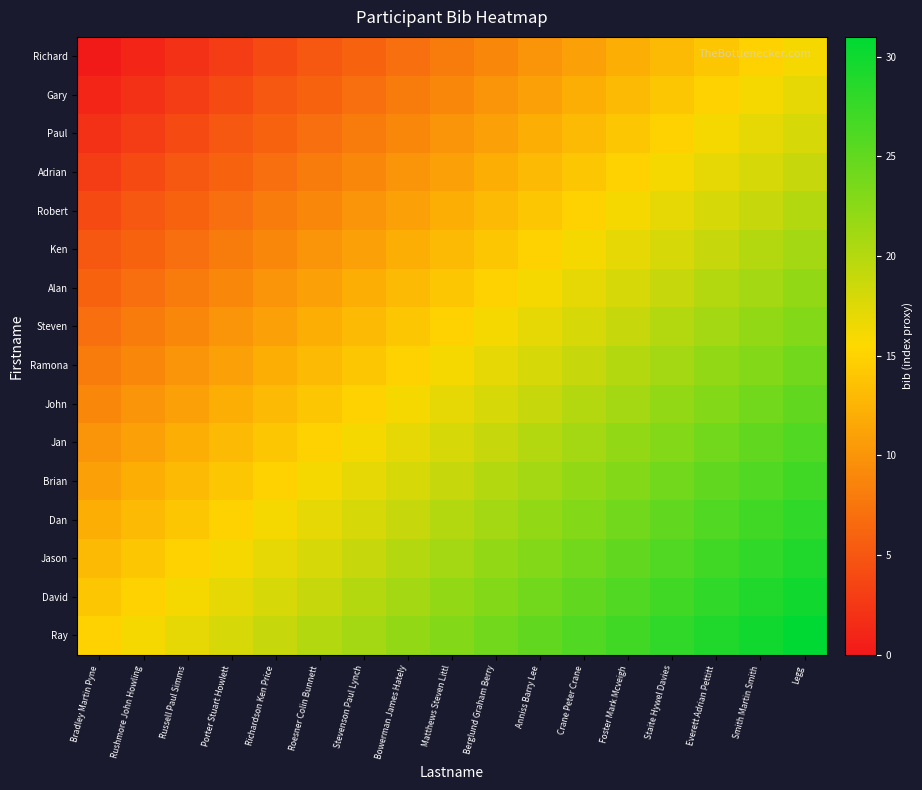

Reading left to right, what are all the values shown in this chart?

Richard: Bradley Martin Pyne=0	Rushmore John Howling=1	Russell Paul Simms=2	Porter Stuart Howlett=3	Richardson Ken Price=4	Roesner Colin Bunnett=5	Stevenson Paul Lynch=6	Bowerman James Hately=7	Matthews Steven Littl=8	Berglund Graham Berry=9	Anniss Barry Lee=10	Crane Peter Crane=11	Foster Mark Mcveigh=12	Staite Hywel Davies=13	Everett Adrian Pettitt=14	Smith Martin Smith=15	Legg=16
Gary: Bradley Martin Pyne=1	Rushmore John Howling=2	Russell Paul Simms=3	Porter Stuart Howlett=4	Richardson Ken Price=5	Roesner Colin Bunnett=6	Stevenson Paul Lynch=7	Bowerman James Hately=8	Matthews Steven Littl=9	Berglund Graham Berry=10	Anniss Barry Lee=11	Crane Peter Crane=12	Foster Mark Mcveigh=13	Staite Hywel Davies=14	Everett Adrian Pettitt=15	Smith Martin Smith=16	Legg=17
Paul: Bradley Martin Pyne=2	Rushmore John Howling=3	Russell Paul Simms=4	Porter Stuart Howlett=5	Richardson Ken Price=6	Roesner Colin Bunnett=7	Stevenson Paul Lynch=8	Bowerman James Hately=9	Matthews Steven Littl=10	Berglund Graham Berry=11	Anniss Barry Lee=12	Crane Peter Crane=13	Foster Mark Mcveigh=14	Staite Hywel Davies=15	Everett Adrian Pettitt=16	Smith Martin Smith=17	Legg=18
Adrian: Bradley Martin Pyne=3	Rushmore John Howling=4	Russell Paul Simms=5	Porter Stuart Howlett=6	Richardson Ken Price=7	Roesner Colin Bunnett=8	Stevenson Paul Lynch=9	Bowerman James Hately=10	Matthews Steven Littl=11	Berglund Graham Berry=12	Anniss Barry Lee=13	Crane Peter Crane=14	Foster Mark Mcveigh=15	Staite Hywel Davies=16	Everett Adrian Pettitt=17	Smith Martin Smith=18	Legg=19
Robert: Bradley Martin Pyne=4	Rushmore John Howling=5	Russell Paul Simms=6	Porter Stuart Howlett=7	Richardson Ken Price=8	Roesner Colin Bunnett=9	Stevenson Paul Lynch=10	Bowerman James Hately=11	Matthews Steven Littl=12	Berglund Graham Berry=13	Anniss Barry Lee=14	Crane Peter Crane=15	Foster Mark Mcveigh=16	Staite Hywel Davies=17	Everett Adrian Pettitt=18	Smith Martin Smith=19	Legg=20
Ken: Bradley Martin Pyne=5	Rushmore John Howling=6	Russell Paul Simms=7	Porter Stuart Howlett=8	Richardson Ken Price=9	Roesner Colin Bunnett=10	Stevenson Paul Lynch=11	Bowerman James Hately=12	Matthews Steven Littl=13	Berglund Graham Berry=14	Anniss Barry Lee=15	Crane Peter Crane=16	Foster Mark Mcveigh=17	Staite Hywel Davies=18	Everett Adrian Pettitt=19	Smith Martin Smith=20	Legg=21
Alan: Bradley Martin Pyne=6	Rushmore John Howling=7	Russell Paul Simms=8	Porter Stuart Howlett=9	Richardson Ken Price=10	Roesner Colin Bunnett=11	Stevenson Paul Lynch=12	Bowerman James Hately=13	Matthews Steven Littl=14	Berglund Graham Berry=15	Anniss Barry Lee=16	Crane Peter Crane=17	Foster Mark Mcveigh=18	Staite Hywel Davies=19	Everett Adrian Pettitt=20	Smith Martin Smith=21	Legg=22
Steven: Bradley Martin Pyne=7	Rushmore John Howling=8	Russell Paul Simms=9	Porter Stuart Howlett=10	Richardson Ken Price=11	Roesner Colin Bunnett=12	Stevenson Paul Lynch=13	Bowerman James Hately=14	Matthews Steven Littl=15	Berglund Graham Berry=16	Anniss Barry Lee=17	Crane Peter Crane=18	Foster Mark Mcveigh=19	Staite Hywel Davies=20	Everett Adrian Pettitt=21	Smith Martin Smith=22	Legg=23
Ramona: Bradley Martin Pyne=8	Rushmore John Howling=9	Russell Paul Simms=10	Porter Stuart Howlett=11	Richardson Ken Price=12	Roesner Colin Bunnett=13	Stevenson Paul Lynch=14	Bowerman James Hately=15	Matthews Steven Littl=16	Berglund Graham Berry=17	Anniss Barry Lee=18	Crane Peter Crane=19	Foster Mark Mcveigh=20	Staite Hywel Davies=21	Everett Adrian Pettitt=22	Smith Martin Smith=23	Legg=24
John: Bradley Martin Pyne=9	Rushmore John Howling=10	Russell Paul Simms=11	Porter Stuart Howlett=12	Richardson Ken Price=13	Roesner Colin Bunnett=14	Stevenson Paul Lynch=15	Bowerman James Hately=16	Matthews Steven Littl=17	Berglund Graham Berry=18	Anniss Barry Lee=19	Crane Peter Crane=20	Foster Mark Mcveigh=21	Staite Hywel Davies=22	Everett Adrian Pettitt=23	Smith Martin Smith=24	Legg=25
Jan: Bradley Martin Pyne=10	Rushmore John Howling=11	Russell Paul Simms=12	Porter Stuart Howlett=13	Richardson Ken Price=14	Roesner Colin Bunnett=15	Stevenson Paul Lynch=16	Bowerman James Hately=17	Matthews Steven Littl=18	Berglund Graham Berry=19	Anniss Barry Lee=20	Crane Peter Crane=21	Foster Mark Mcveigh=22	Staite Hywel Davies=23	Everett Adrian Pettitt=24	Smith Martin Smith=25	Legg=26
Brian: Bradley Martin Pyne=11	Rushmore John Howling=12	Russell Paul Simms=13	Porter Stuart Howlett=14	Richardson Ken Price=15	Roesner Colin Bunnett=16	Stevenson Paul Lynch=17	Bowerman James Hately=18	Matthews Steven Littl=19	Berglund Graham Berry=20	Anniss Barry Lee=21	Crane Peter Crane=22	Foster Mark Mcveigh=23	Staite Hywel Davies=24	Everett Adrian Pettitt=25	Smith Martin Smith=26	Legg=27
Dan: Bradley Martin Pyne=12	Rushmore John Howling=13	Russell Paul Simms=14	Porter Stuart Howlett=15	Richardson Ken Price=16	Roesner Colin Bunnett=17	Stevenson Paul Lynch=18	Bowerman James Hately=19	Matthews Steven Littl=20	Berglund Graham Berry=21	Anniss Barry Lee=22	Crane Peter Crane=23	Foster Mark Mcveigh=24	Staite Hywel Davies=25	Everett Adrian Pettitt=26	Smith Martin Smith=27	Legg=28
Jason: Bradley Martin Pyne=13	Rushmore John Howling=14	Russell Paul Simms=15	Porter Stuart Howlett=16	Richardson Ken Price=17	Roesner Colin Bunnett=18	Stevenson Paul Lynch=19	Bowerman James Hately=20	Matthews Steven Littl=21	Berglund Graham Berry=22	Anniss Barry Lee=23	Crane Peter Crane=24	Foster Mark Mcveigh=25	Staite Hywel Davies=26	Everett Adrian Pettitt=27	Smith Martin Smith=28	Legg=29
David: Bradley Martin Pyne=14	Rushmore John Howling=15	Russell Paul Simms=16	Porter Stuart Howlett=17	Richardson Ken Price=18	Roesner Colin Bunnett=19	Stevenson Paul Lynch=20	Bowerman James Hately=21	Matthews Steven Littl=22	Berglund Graham Berry=23	Anniss Barry Lee=24	Crane Peter Crane=25	Foster Mark Mcveigh=26	Staite Hywel Davies=27	Everett Adrian Pettitt=28	Smith Martin Smith=29	Legg=30
Ray: Bradley Martin Pyne=15	Rushmore John Howling=16	Russell Paul Simms=17	Porter Stuart Howlett=18	Richardson Ken Price=19	Roesner Colin Bunnett=20	Stevenson Paul Lynch=21	Bowerman James Hately=22	Matthews Steven Littl=23	Berglund Graham Berry=24	Anniss Barry Lee=25	Crane Peter Crane=26	Foster Mark Mcveigh=27	Staite Hywel Davies=28	Everett Adrian Pettitt=29	Smith Martin Smith=30	Legg=31